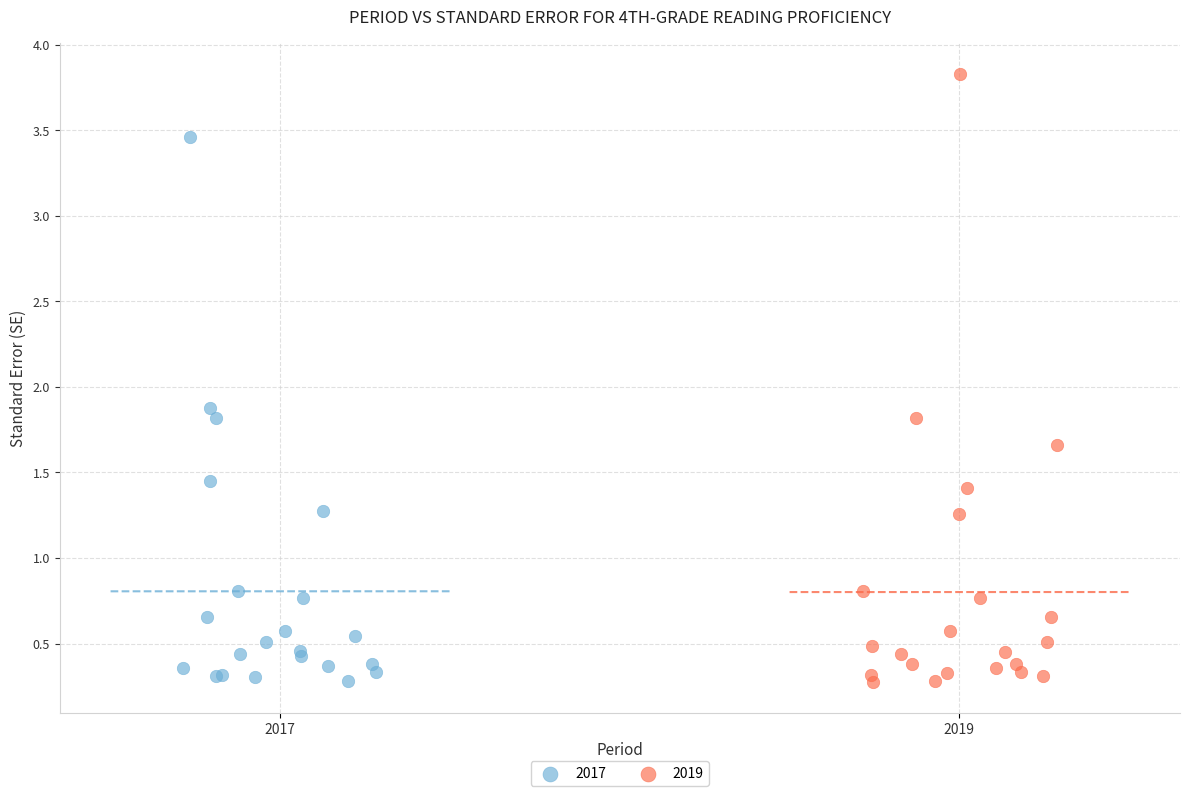

Which series reaches the maximum Y coordinate?

2019